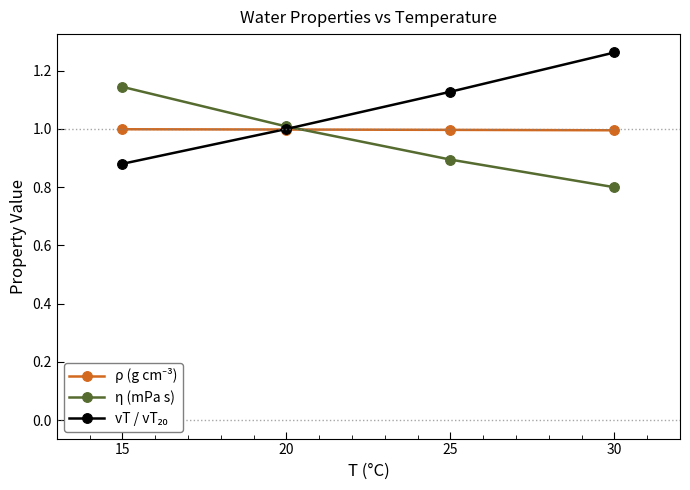

At how many categories does at least one series exceed 0?

4